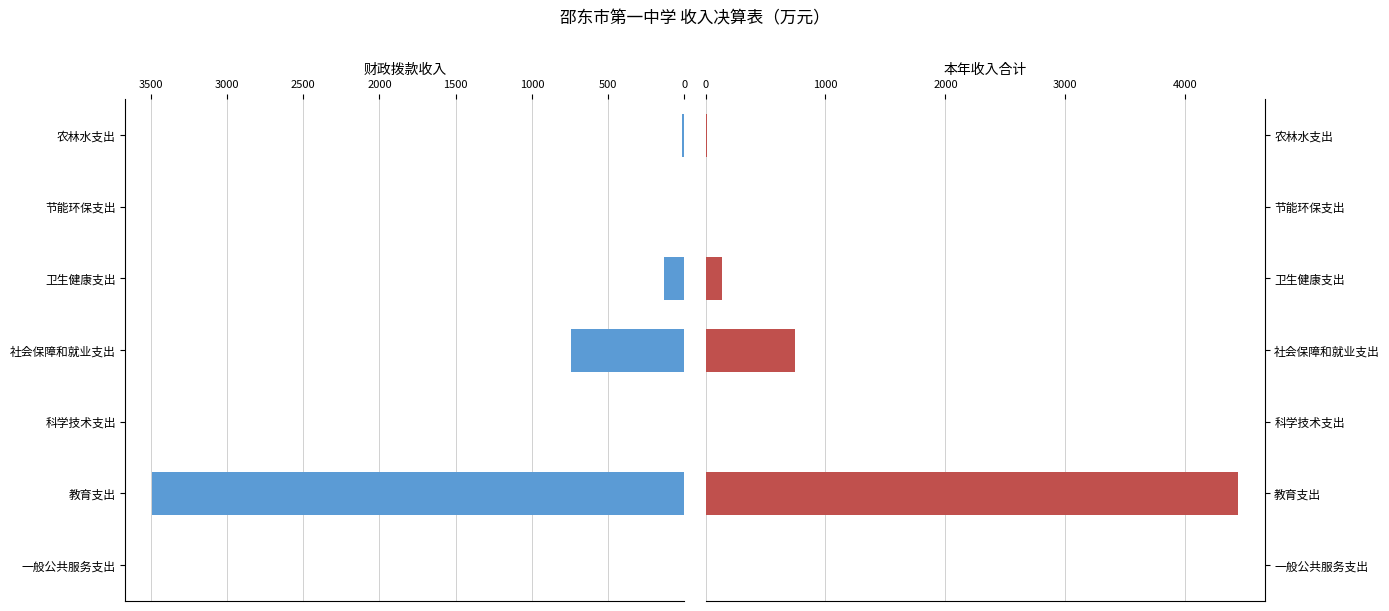

Which series has the largest range (max minus min)?

本年收入合计